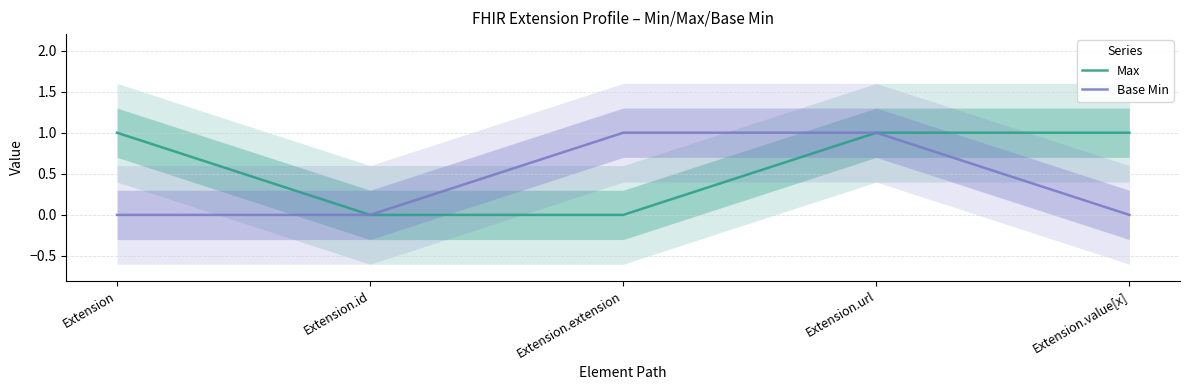

True or false: Base Min and Max cross at least once.

False